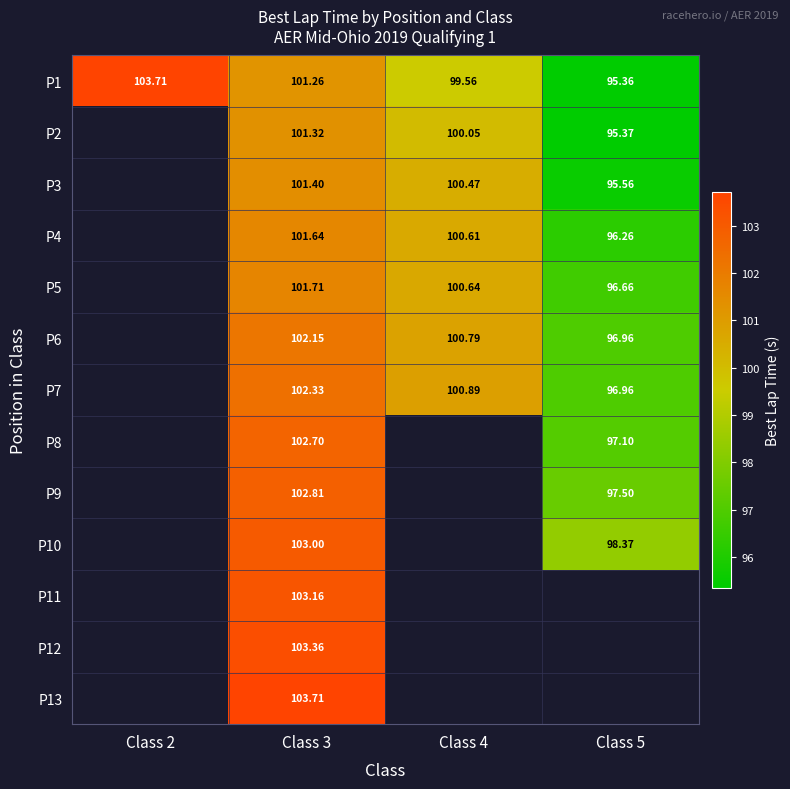

Is it true that P6 equals 175.1 at Class 4?

False